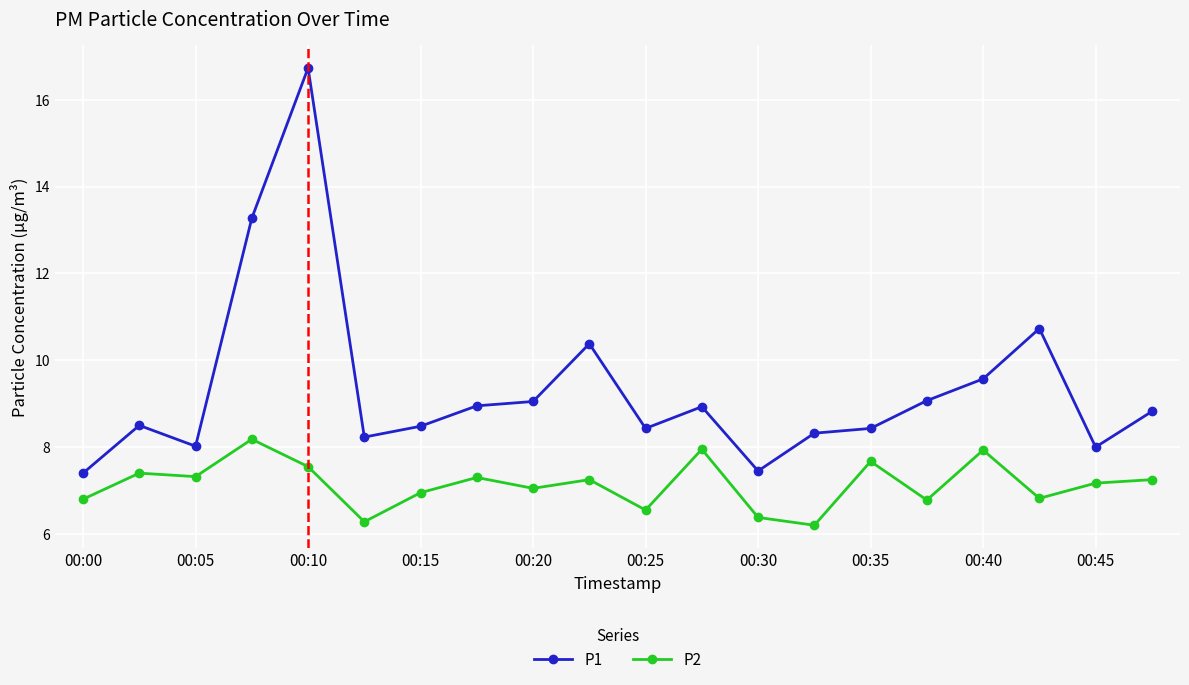

At how many categories does at least one series exceed 6?

20